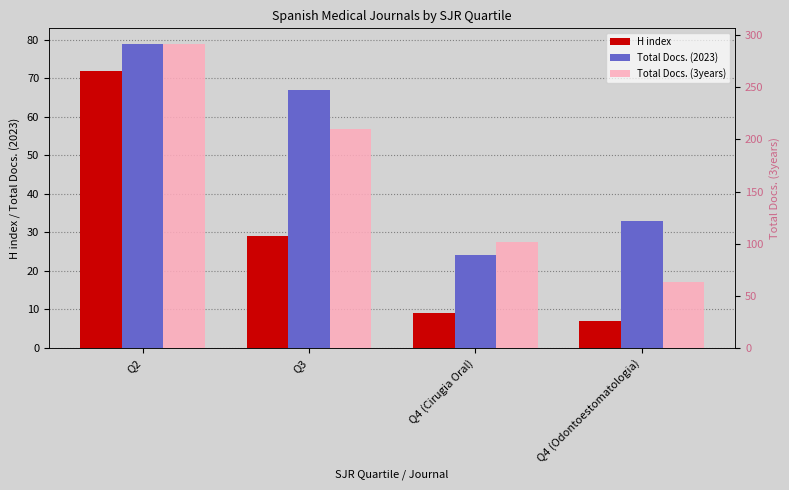

What is the minimum value for H index?

7